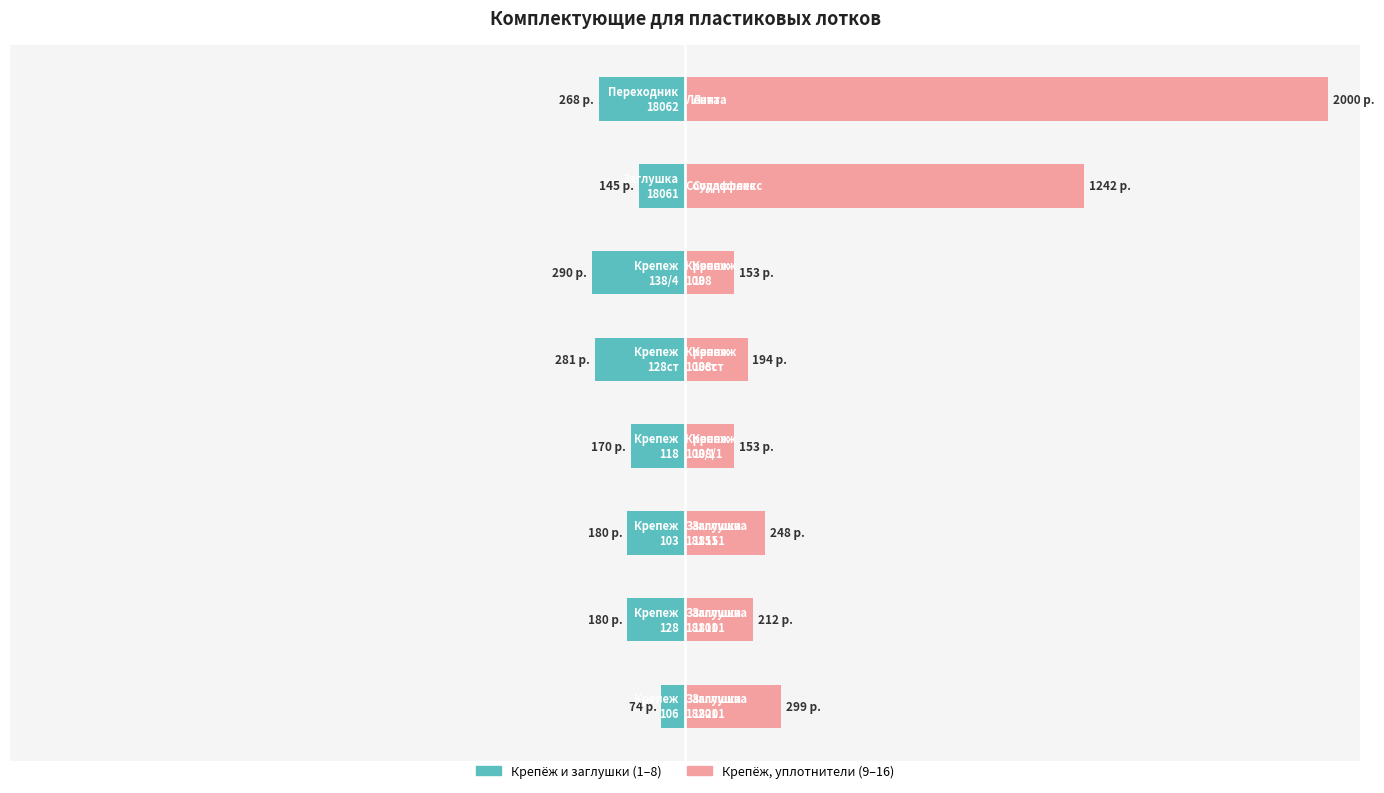

Reading left to right, transcribe all the data shown in this chart.

Крепёж и заглушки (1–8): −2500=-74	−2000=-180	−1500=-180	−1000=-170	−500=-281	0=-290	500=-145	1000=-268
Крепёж, уплотнители (9–16): −2500=299	−2000=212	−1500=248	−1000=153	−500=194	0=153	500=1242	1000=2000